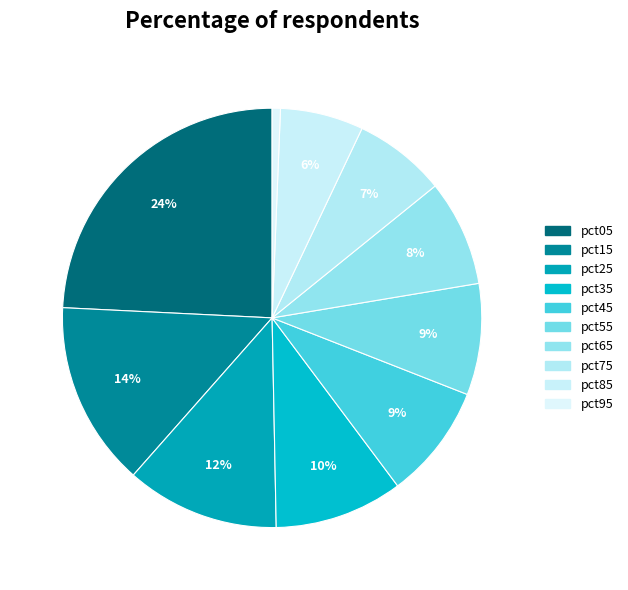

What percentage do pct35 and pct75 together represent?

17.0%